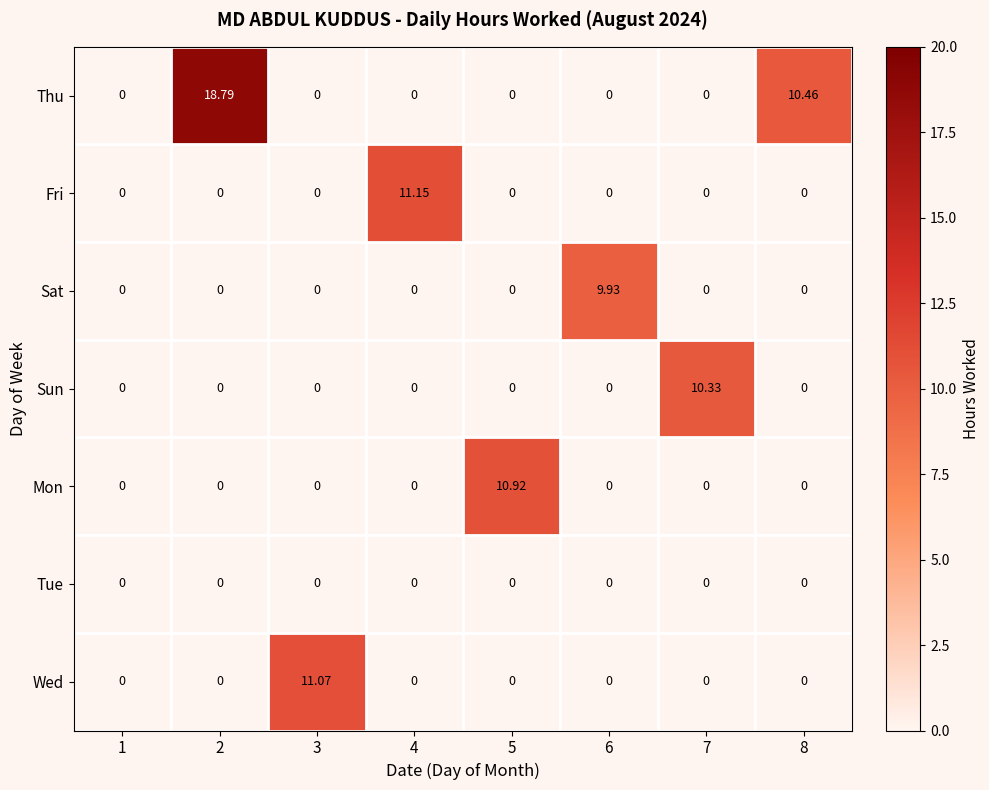

How many categories are shown in the chart?

8